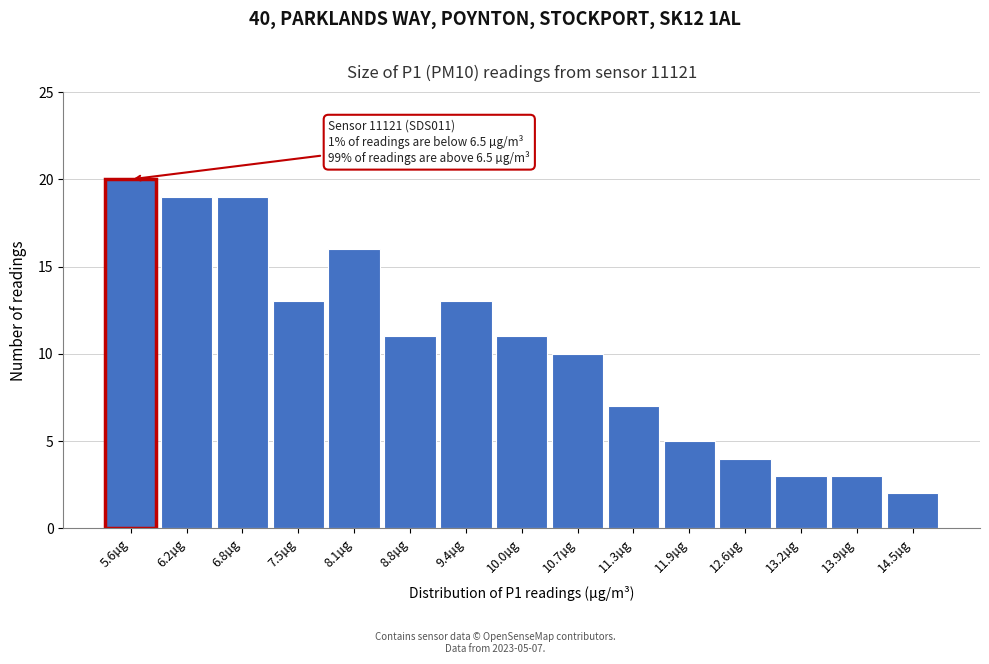

Reading left to right, transcribe all the data shown in this chart.

5.6µg=20	6.2µg=19	6.8µg=19	7.5µg=13	8.1µg=16	8.8µg=11	9.4µg=13	10.0µg=11	10.7µg=10	11.3µg=7	11.9µg=5	12.6µg=4	13.2µg=3	13.9µg=3	14.5µg=2